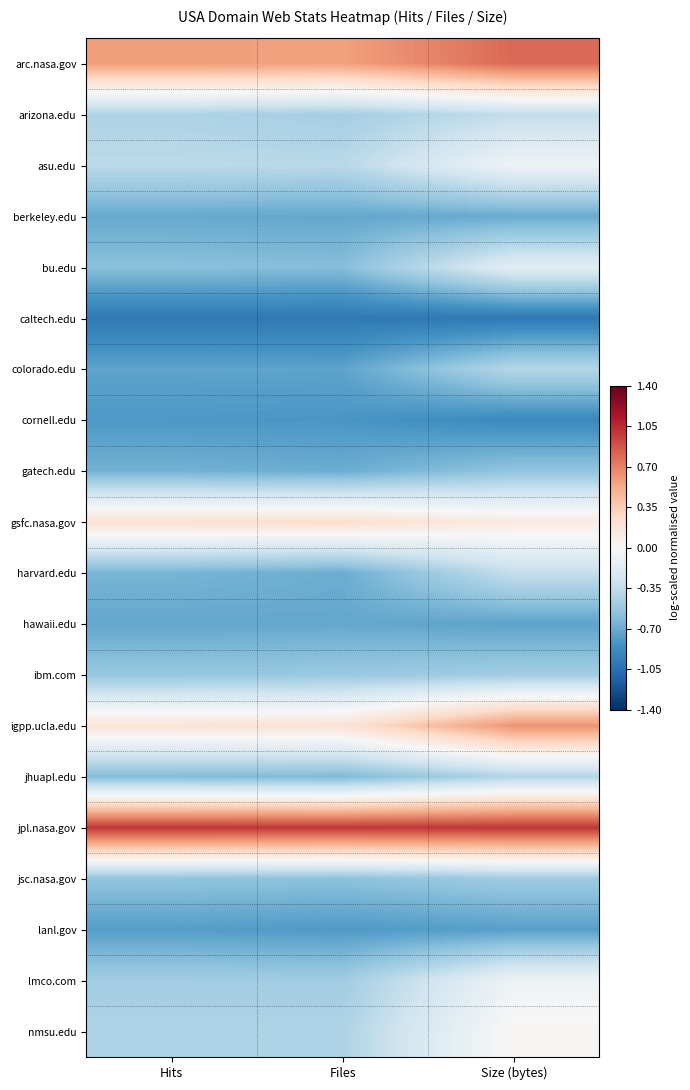

At Files, list the series in order from largest to smallest.

jpl.nasa.gov, arc.nasa.gov, gsfc.nasa.gov, igpp.ucla.edu, asu.edu, nmsu.edu, arizona.edu, lmco.com, ibm.com, jsc.nasa.gov, bu.edu, jhuapl.edu, gatech.edu, harvard.edu, hawaii.edu, berkeley.edu, colorado.edu, lanl.gov, cornell.edu, caltech.edu